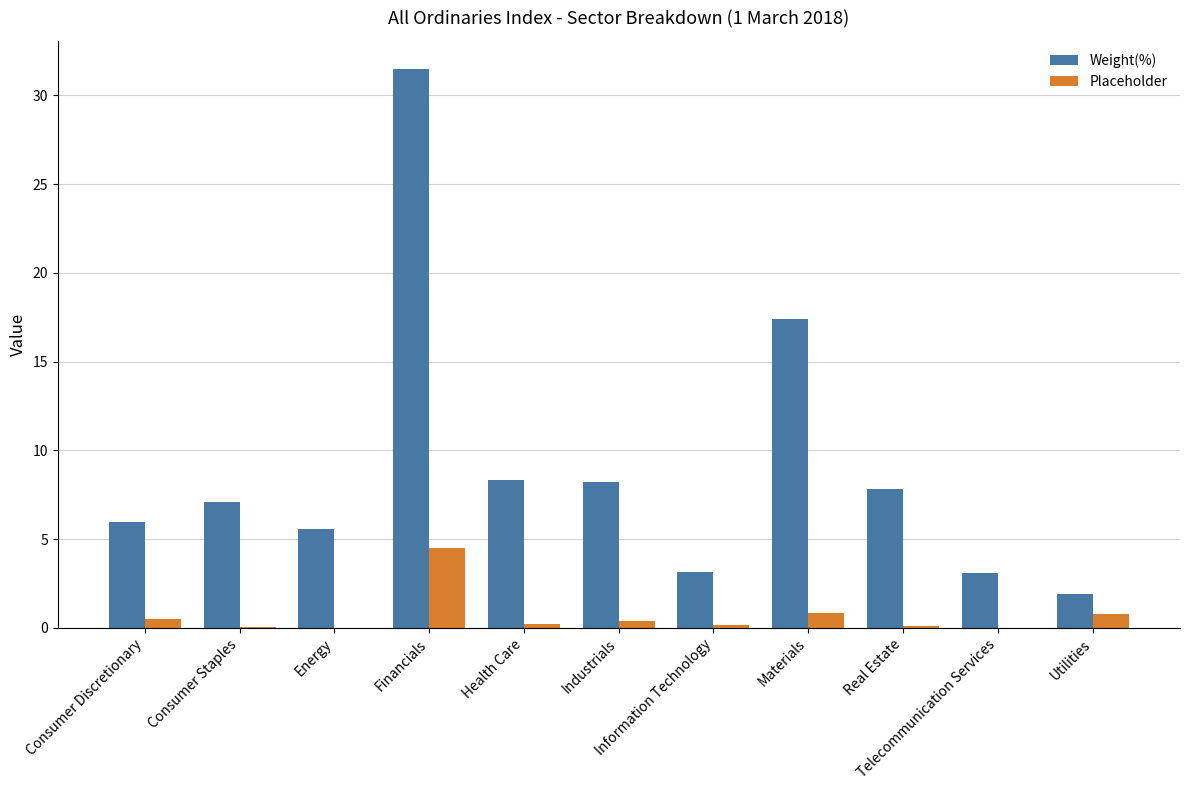

How many groups of bars are there?

11